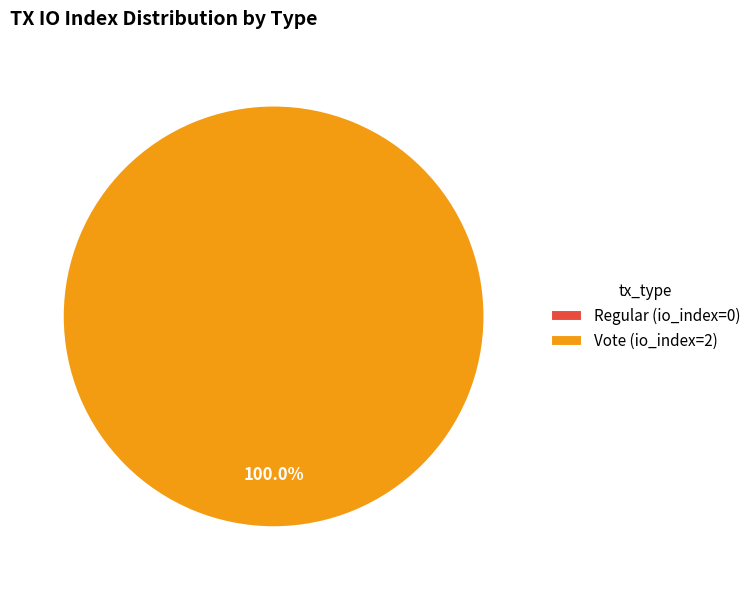

To the nearest percent, what portion does Vote represent?

100%